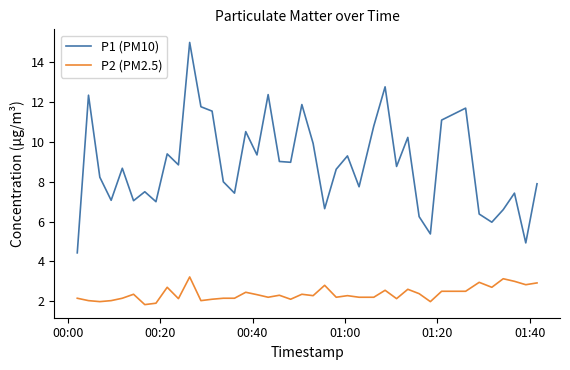

What is the average value of the P1 (PM10) series?

8.9